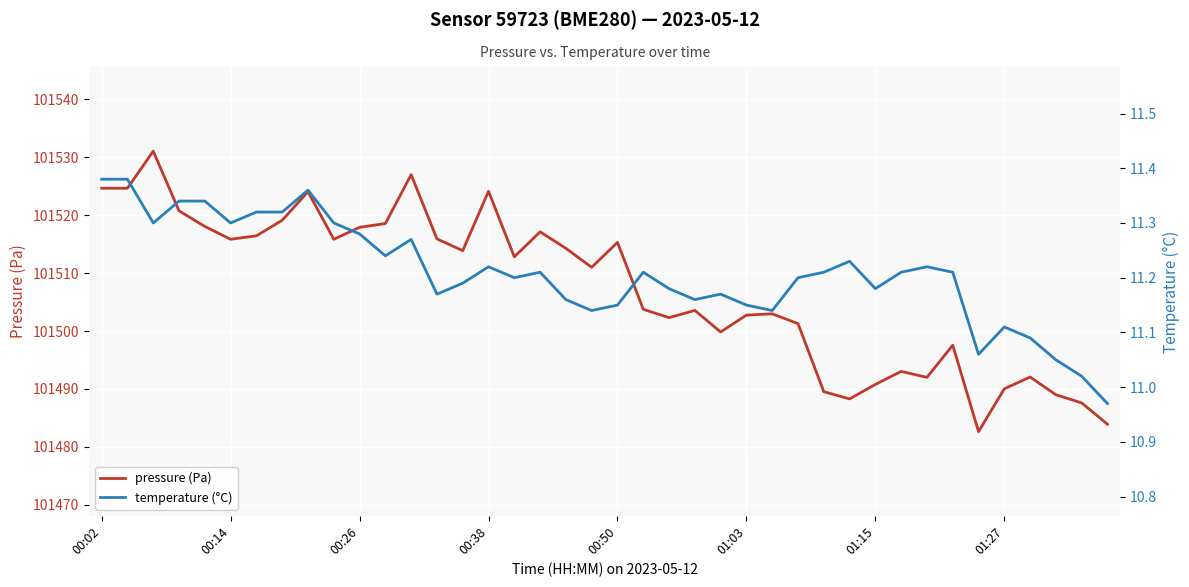

The pressure (Pa) series shows 49197.8 at 00:50. True or false?

False